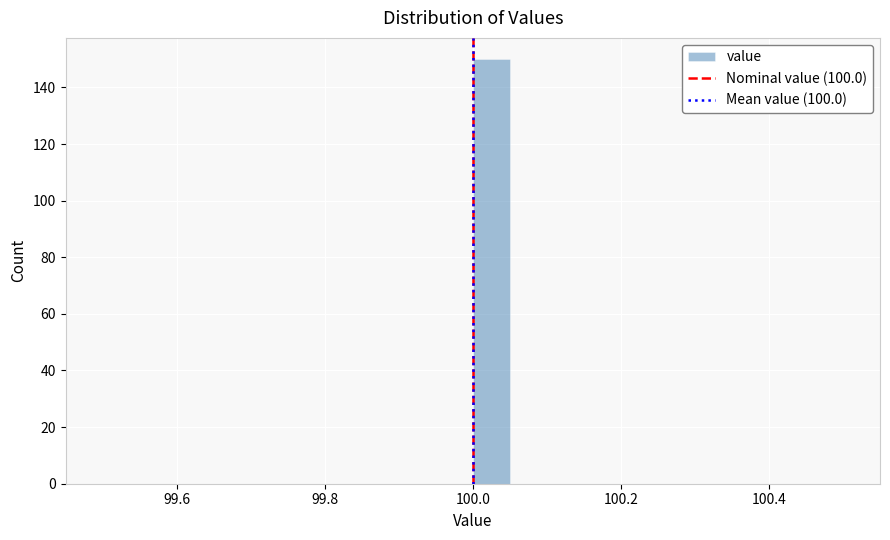

Around what value on the x-axis is the tallest bar? Give the approximate position of its centre, as read against the axis.

100.02